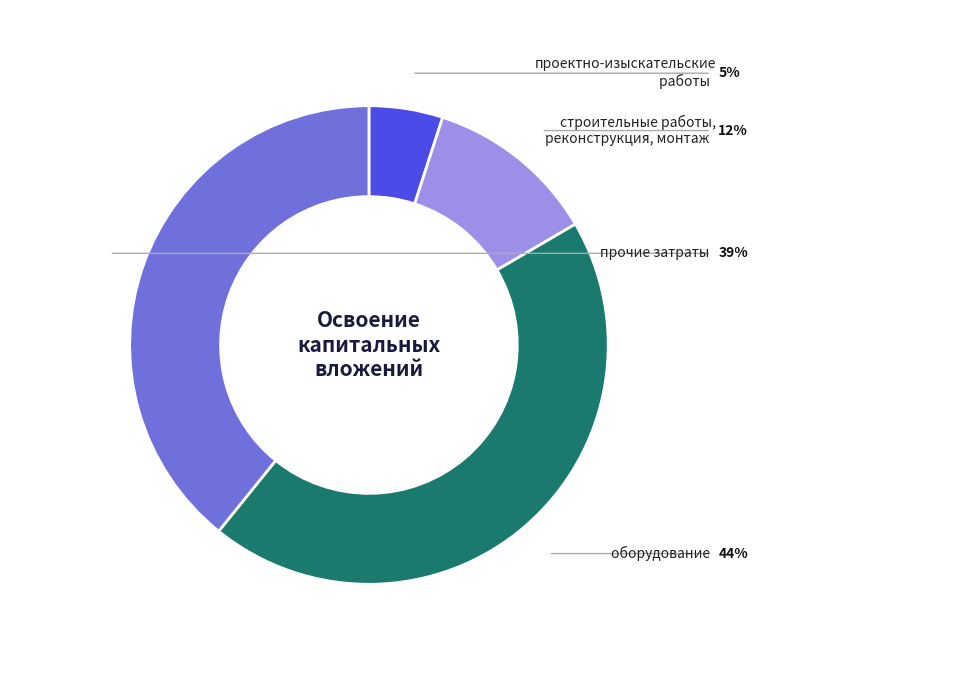

Is there any slice that represents more than half of the pie?

No